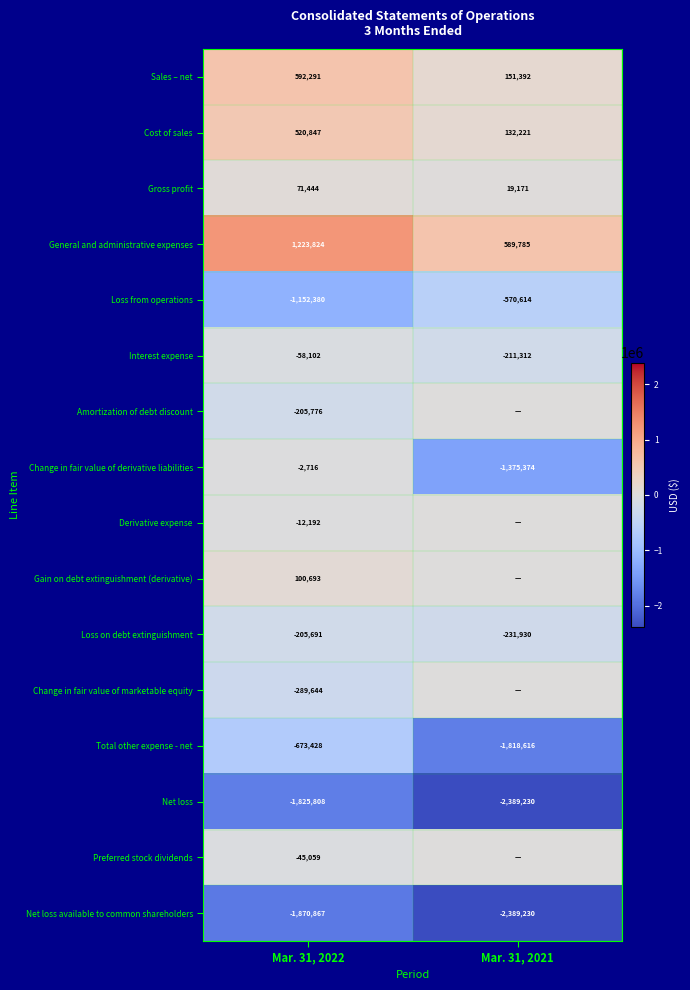

The value of Gain on debt extinguishment (derivative) at Mar. 31, 2022 is 40983. True or false?

False